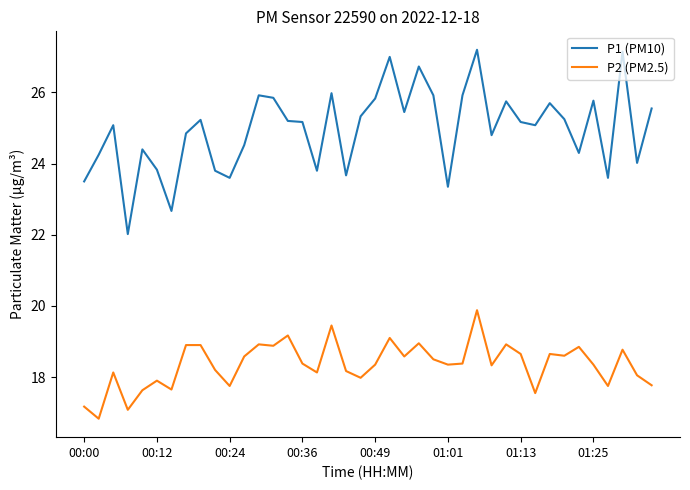

True or false: P2 (PM2.5) and P1 (PM10) cross at least once.

False